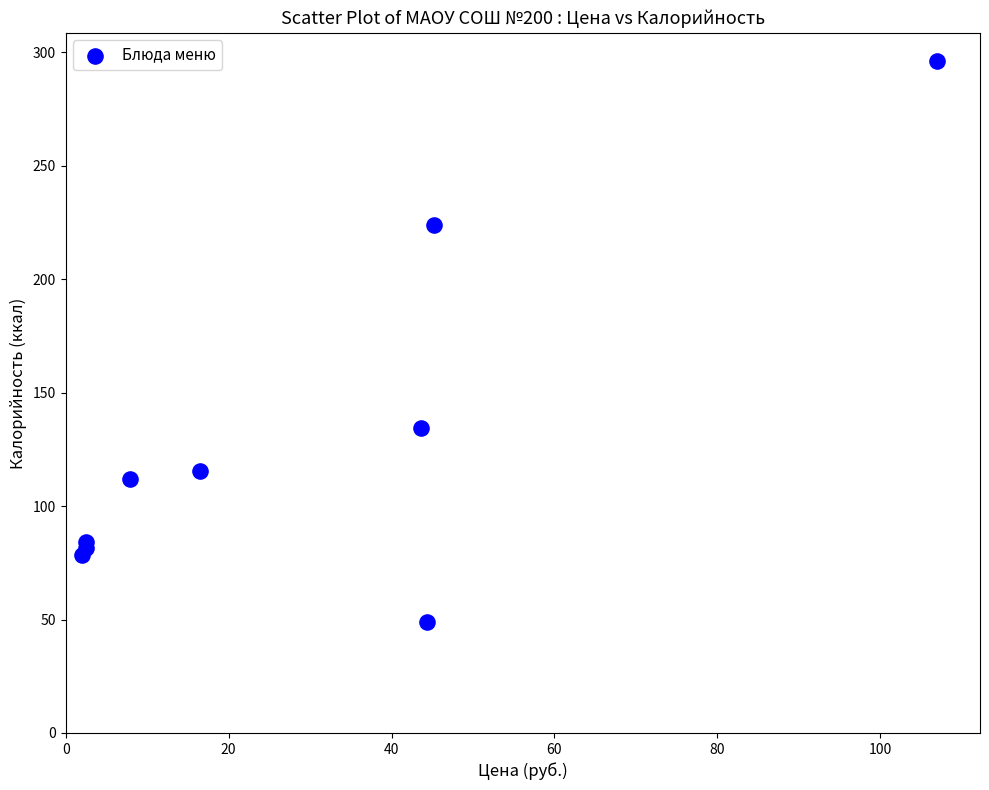

What Y value in the scatter plot is closest to 172?

134.2